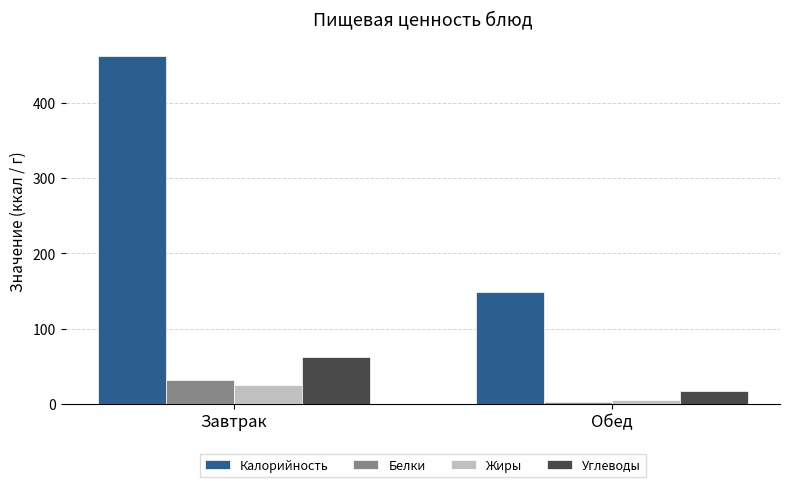

At which label does Калорийность reach its minimum?

Обед